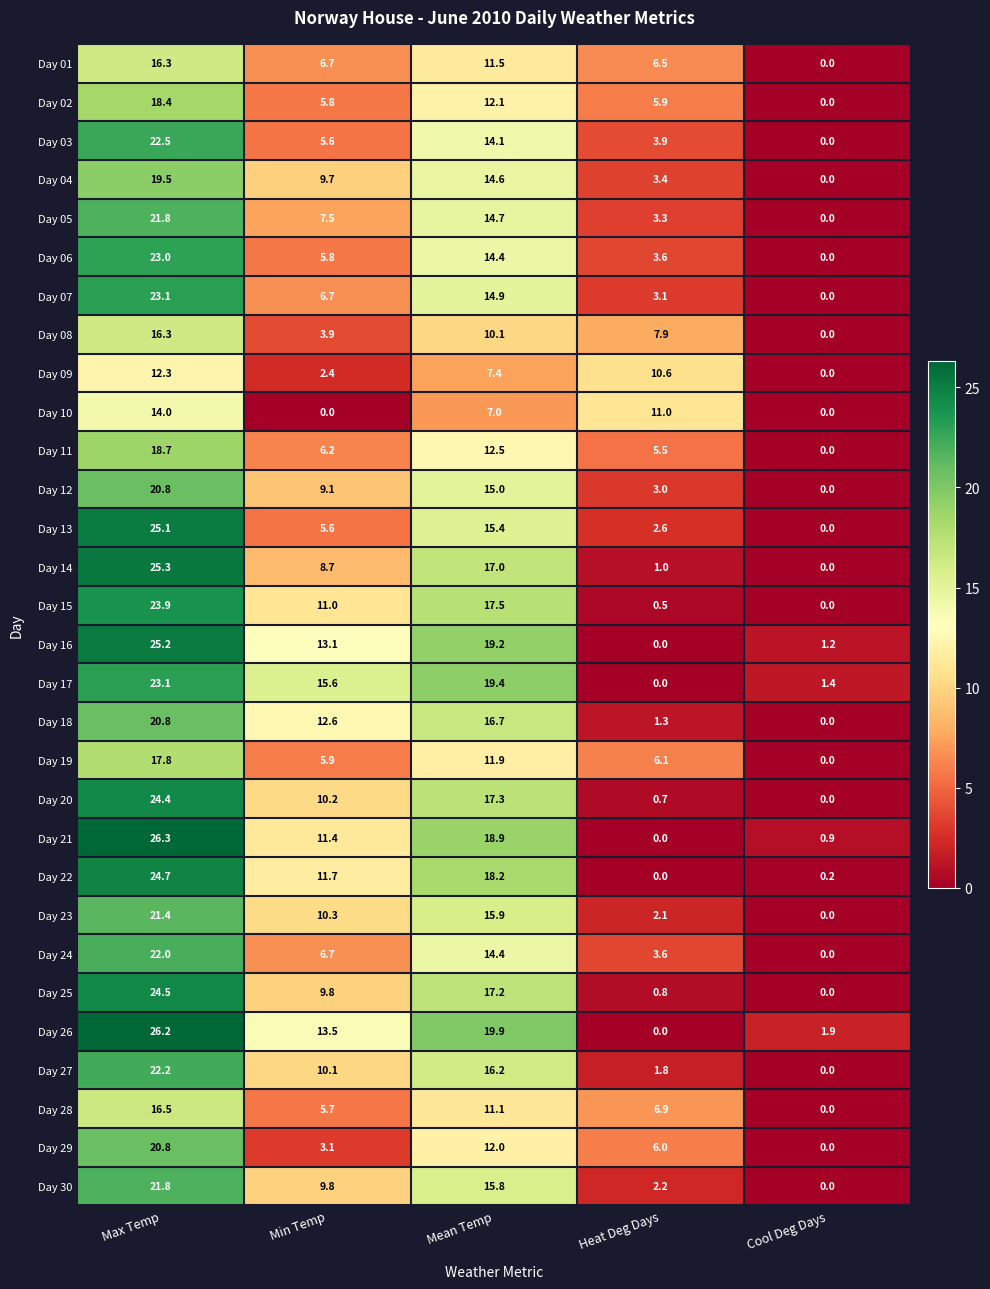

Is it true that Day 24 equals 0.0 at Cool Deg Days?

True